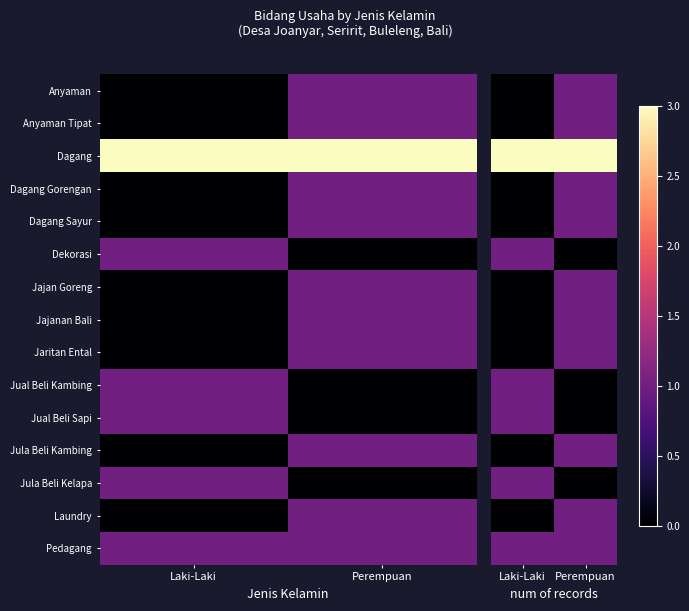

Where is Anyaman nearest to the value 0?

Laki-Laki